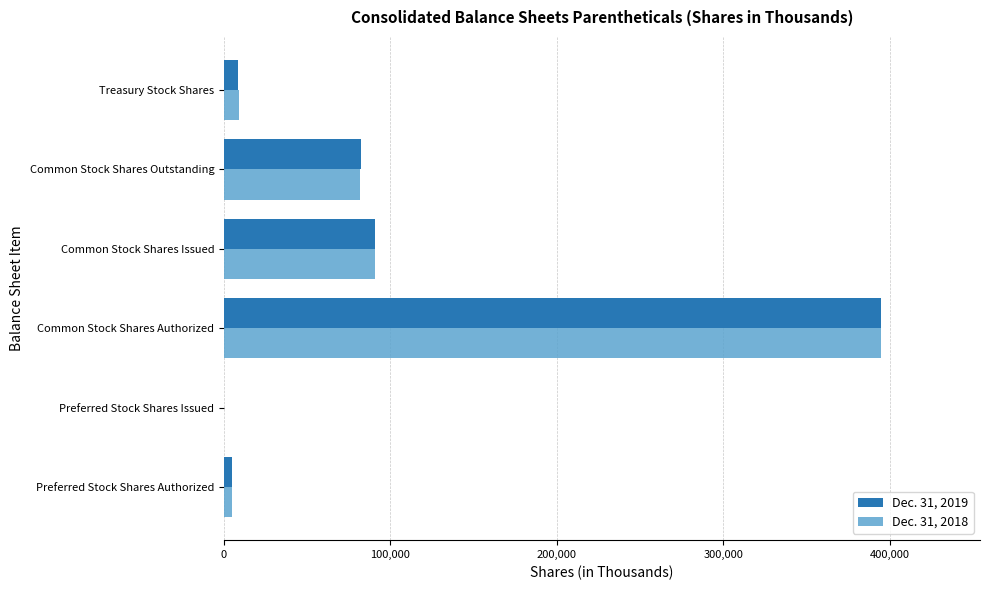

At which category is the sum across all series the highest?

Common Stock Shares Authorized